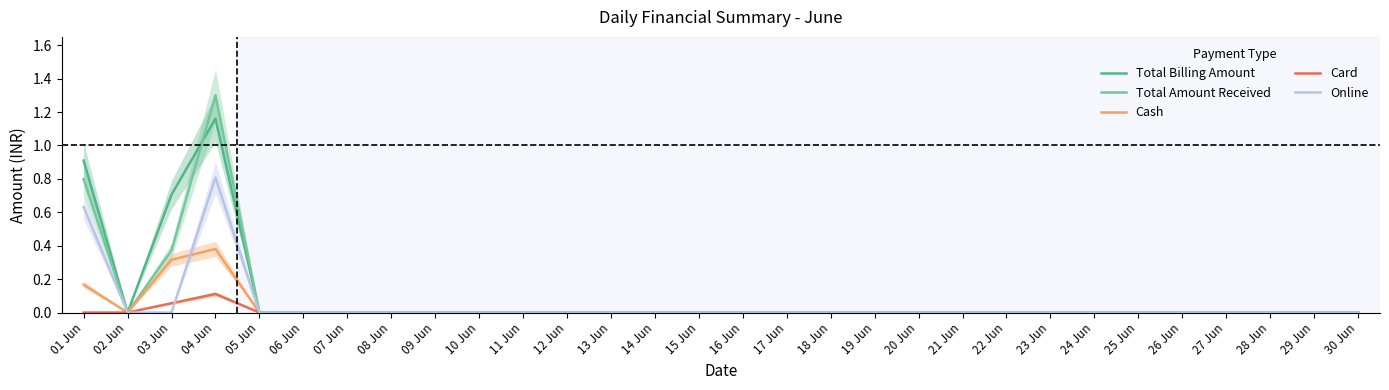

Does the chart display data point markers on the line(s)?

No